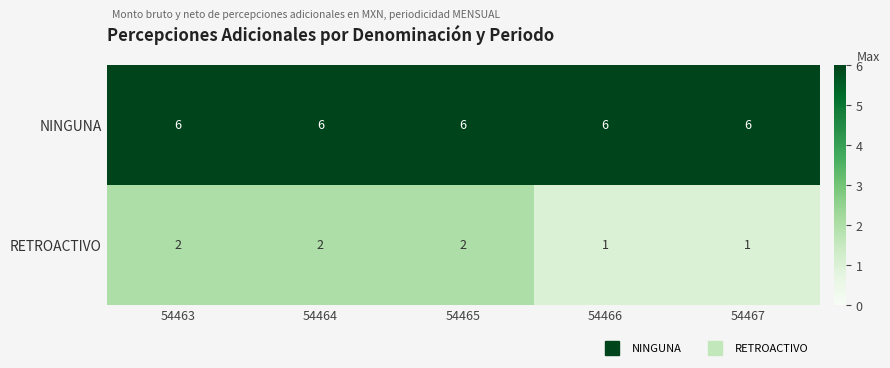

What is the average value of the NINGUNA series?

6